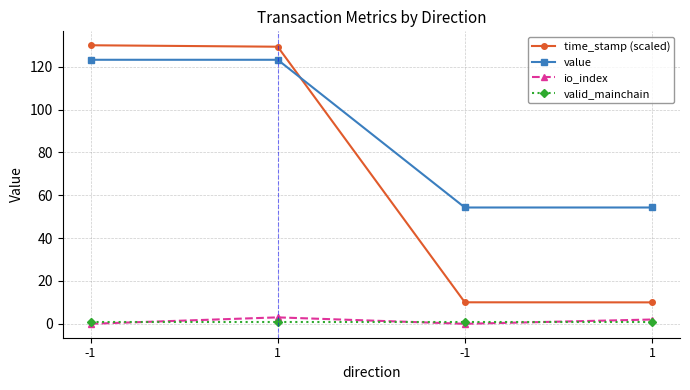

The value of time_stamp (scaled) at 1 is 3.0. True or false?

False